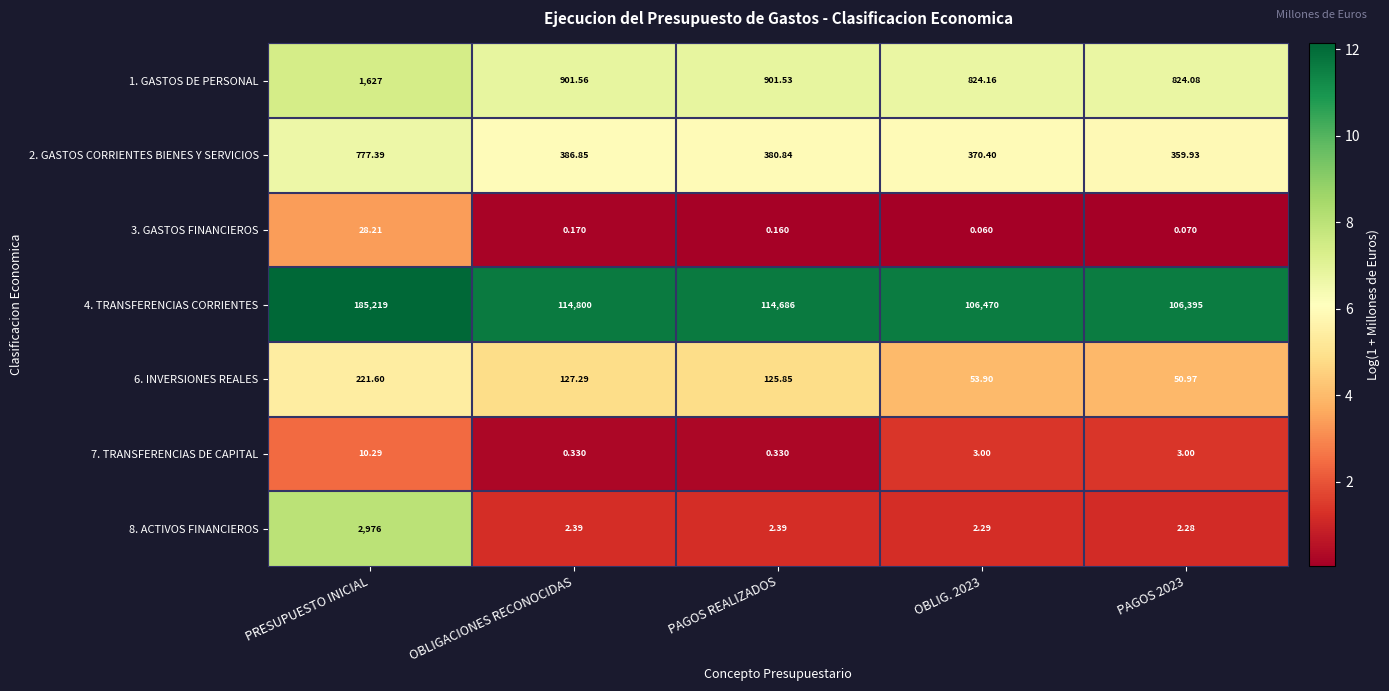

At which category does the chart reach its peak across all series?

PRESUPUESTO INICIAL